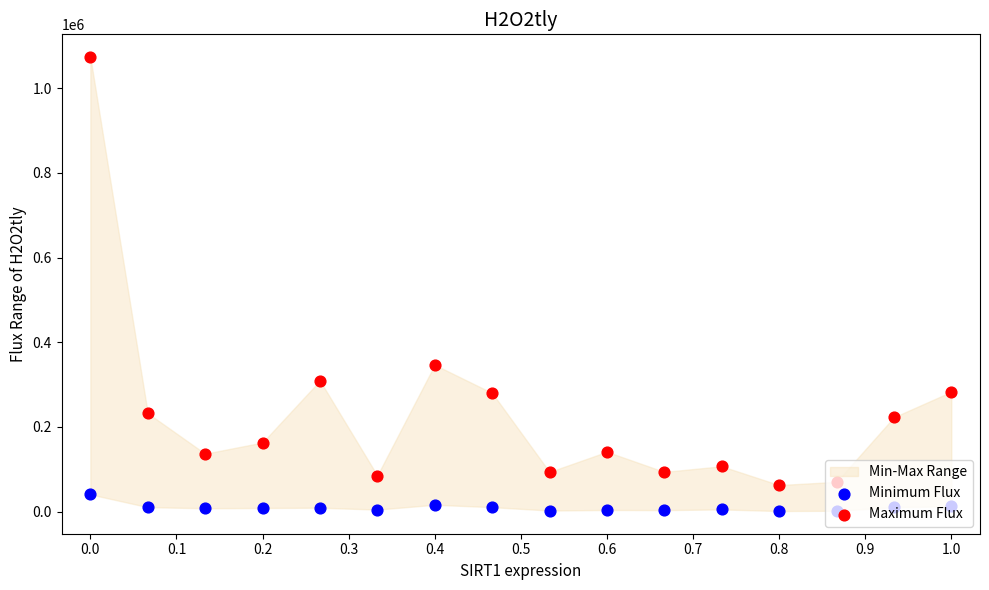

Which series has the largest Y range (max minus min)?

Maximum Flux